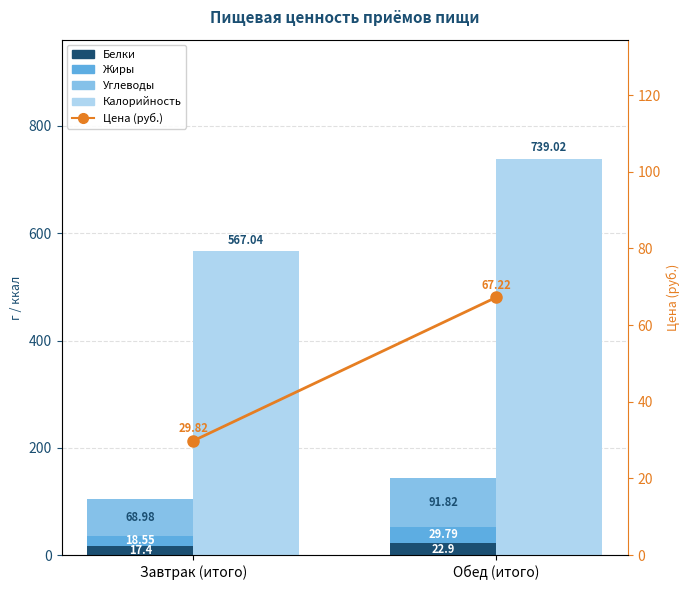

What position from the right is Обед (итого)?

1